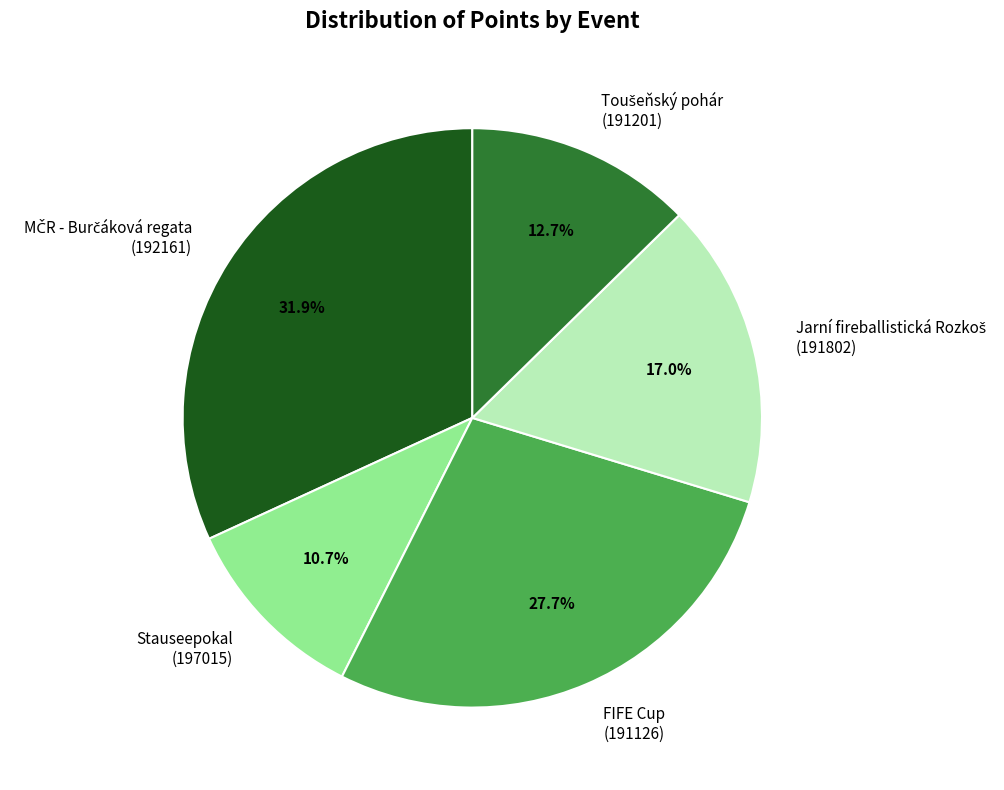

Is there a majority slice in this chart?

No